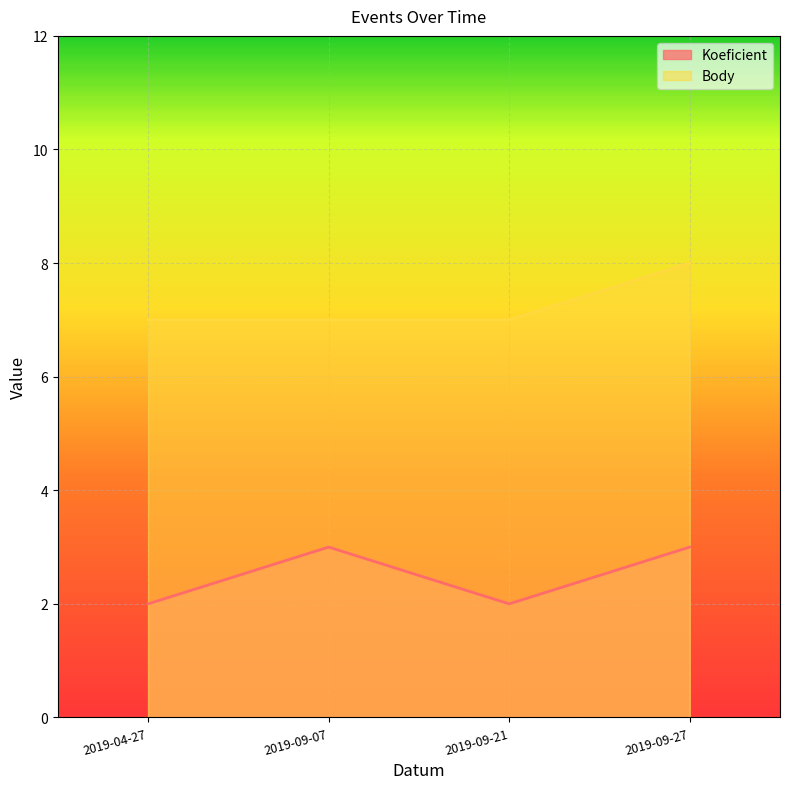

What is the minimum value shown in the chart?

2